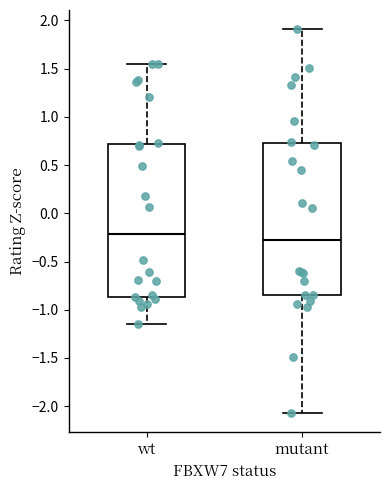

Reading left to right, transcribe this box plot: for each box, give where its median line is, the range the box spans, and where its two whiskers end, as read against the y-axis. The values are not printed on the chart, so give them approximately, as read against the axis.

wt: median -0.20, box -0.85 to 0.70, whiskers -1.15 to 1.55
mutant: median -0.25, box -0.85 to 0.75, whiskers -2.05 to 1.90